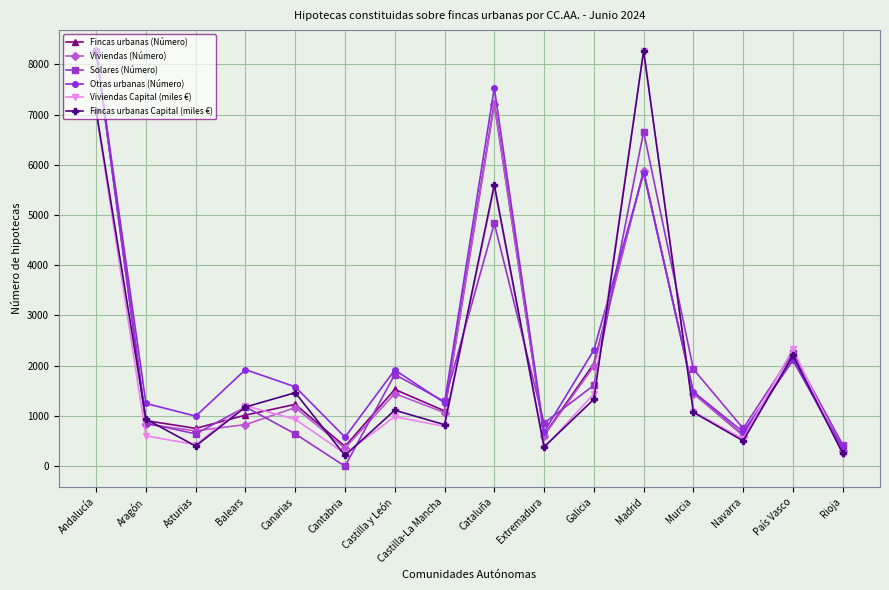

How many values in the Fincas urbanas Capital (miles €) series exceed 1115?

8